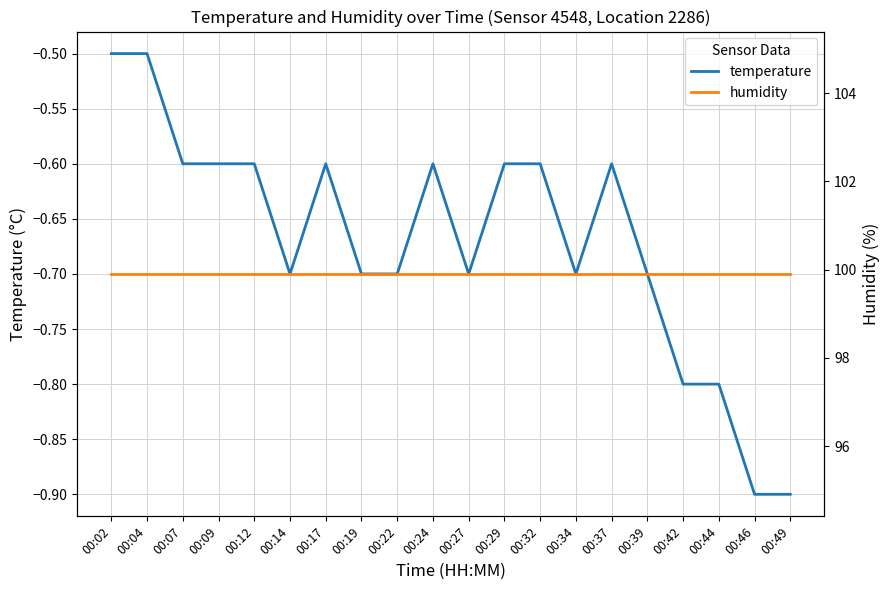

Rank the series by their maximum value, from highest to lowest.

humidity, temperature